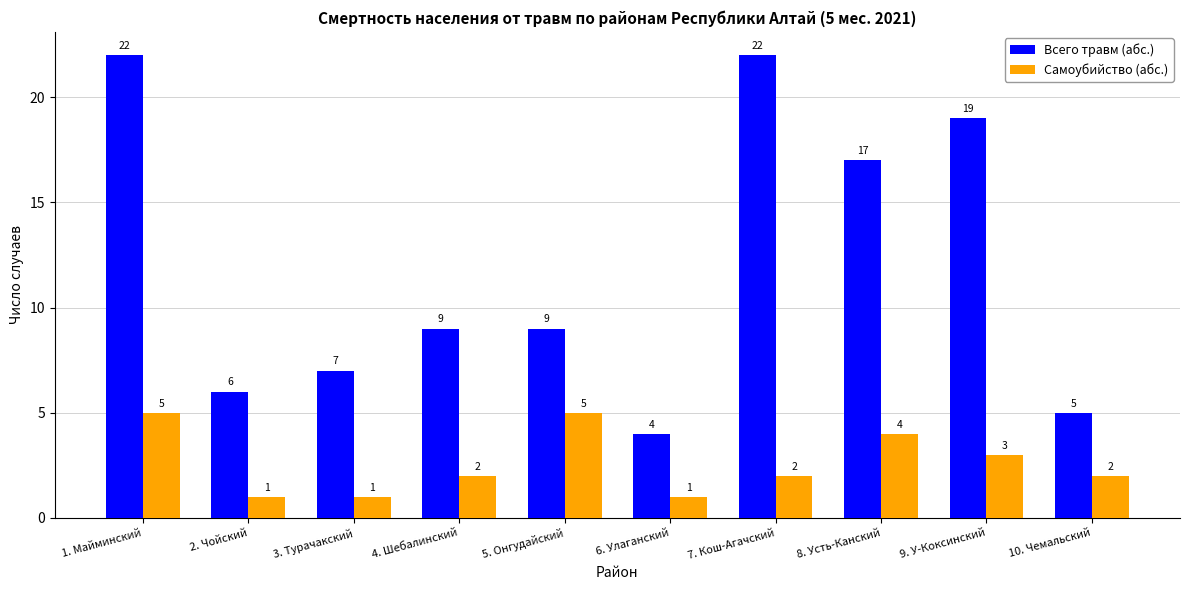

At which category is the sum across all series the highest?

1. Майминский